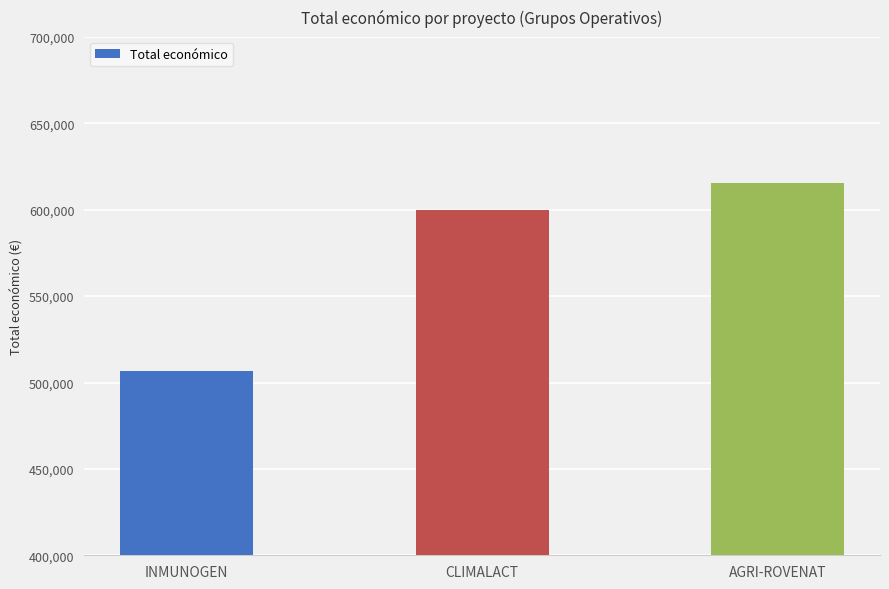

Reading right to left, extract all data points from this chart.

AGRI-ROVENAT=615375	CLIMALACT=600000	INMUNOGEN=506703